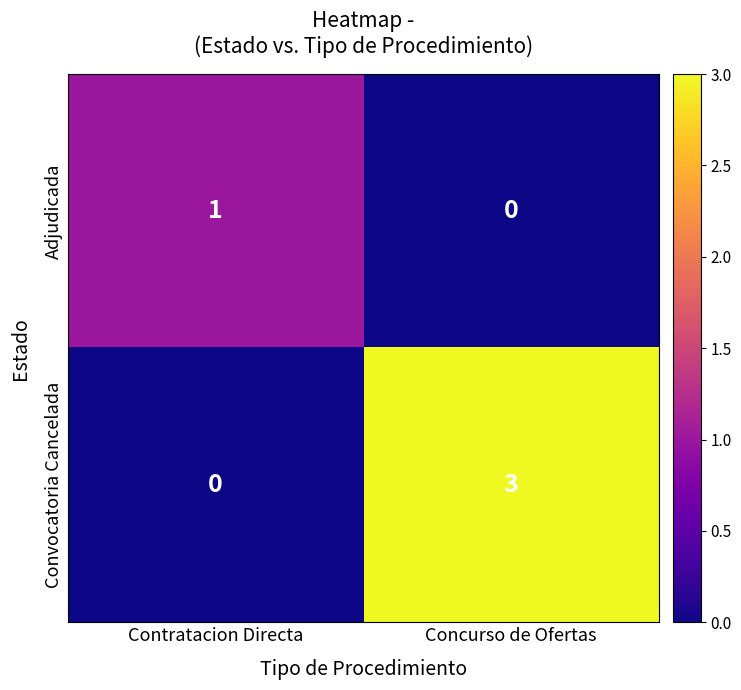

Reading left to right, list all the values displayed in this chart.

Adjudicada: Contratacion Directa=1	Concurso de Ofertas=0
Convocatoria Cancelada: Contratacion Directa=0	Concurso de Ofertas=3